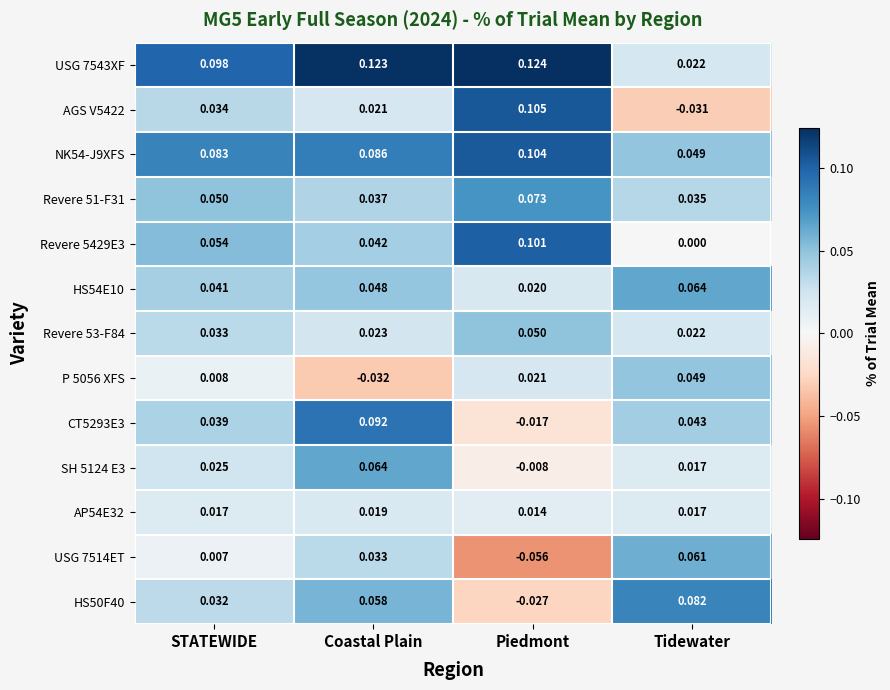

At Coastal Plain, list the series in order from smallest to largest.

P 5056 XFS, AP54E32, AGS V5422, Revere 53-F84, USG 7514ET, Revere 51-F31, Revere 5429E3, HS54E10, HS50F40, SH 5124 E3, NK54-J9XFS, CT5293E3, USG 7543XF